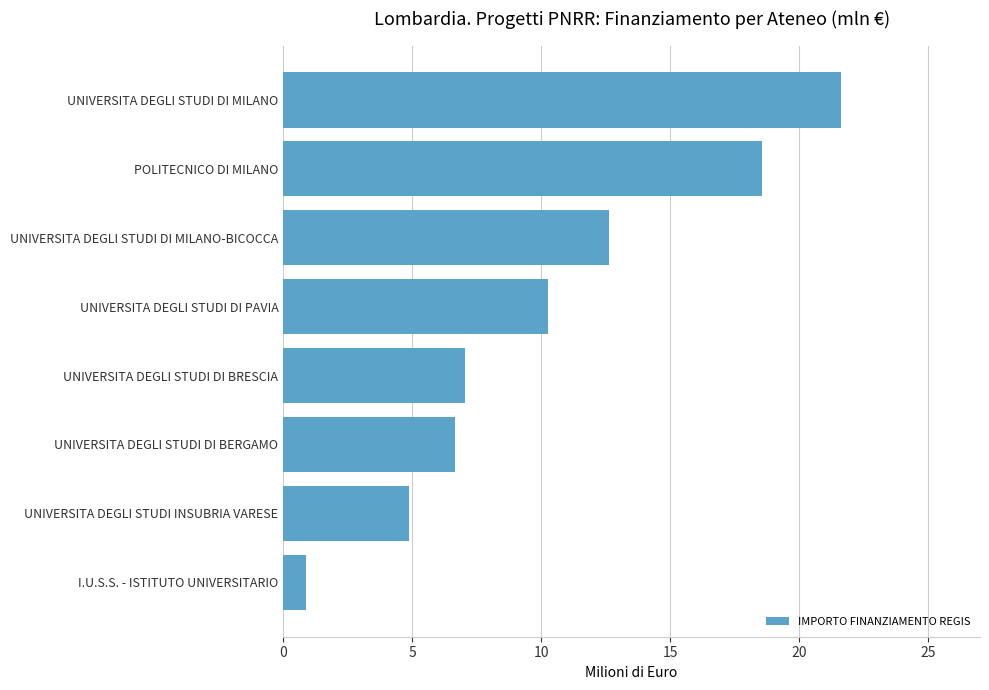

True or false: the data shows 7.0 at UNIVERSITA DEGLI STUDI DI BRESCIA.

True